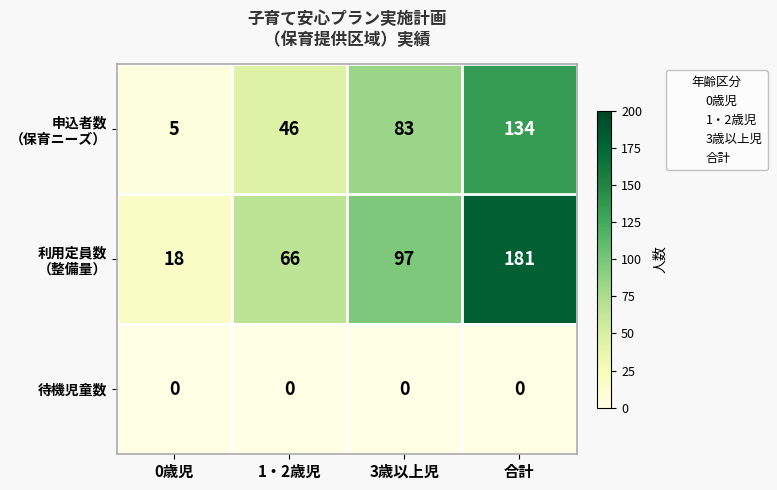

What is the greatest value displayed?

181